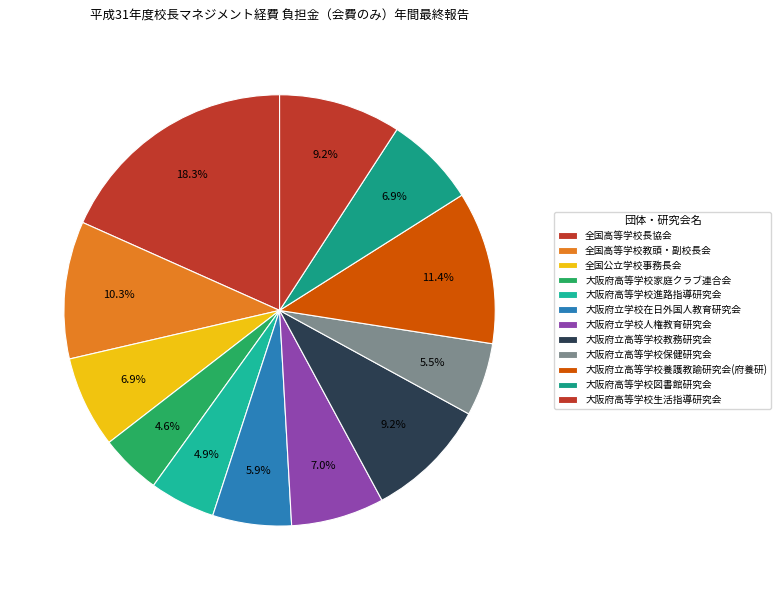

Rank the categories by value from highest to lowest.

全国高等学校長協会, 大阪府立高等学校養護教諭研究会(府養研), 全国高等学校教頭・副校長会, 大阪府立高等学校教務研究会, 大阪府高等学校生活指導研究会, 大阪府立学校人権教育研究会, 全国公立学校事務長会, 大阪府高等学校図書館研究会, 大阪府立学校在日外国人教育研究会, 大阪府立高等学校保健研究会, 大阪府高等学校進路指導研究会, 大阪府高等学校家庭クラブ連合会